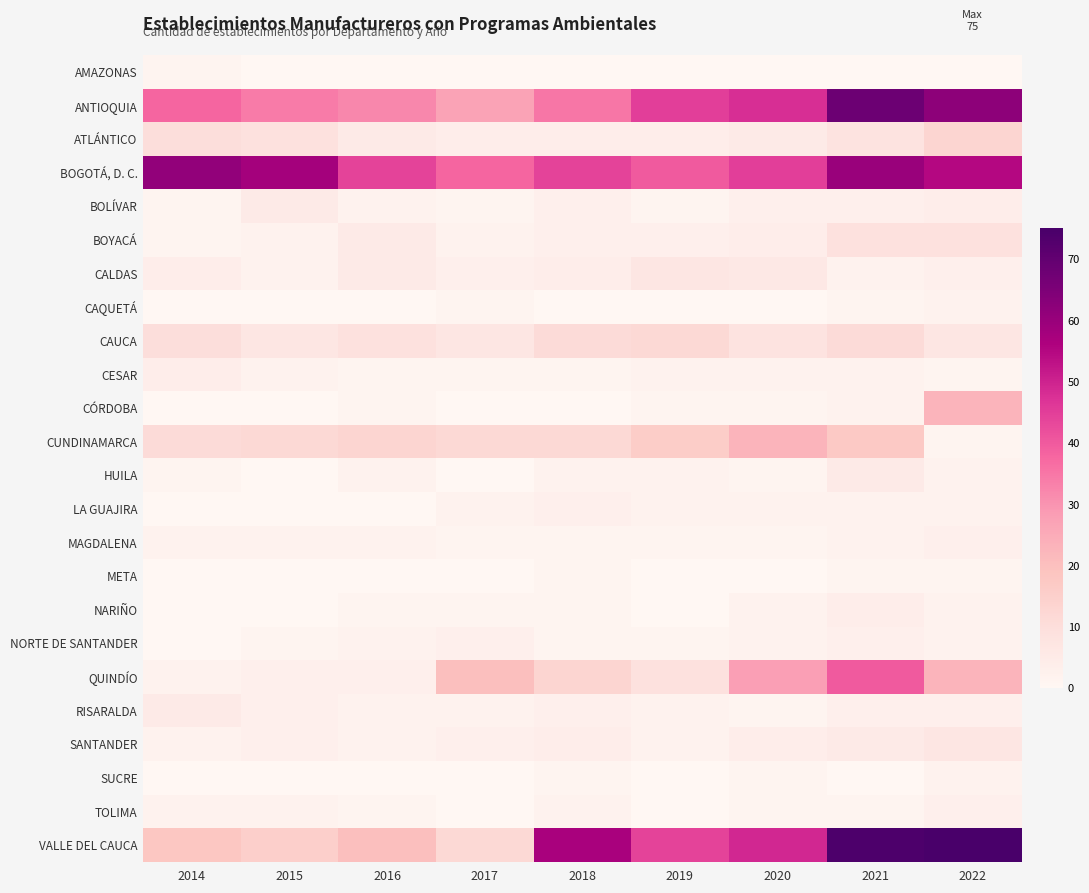

Which series changed the most between 2014 and 2017?

BOGOTÁ, D. C.